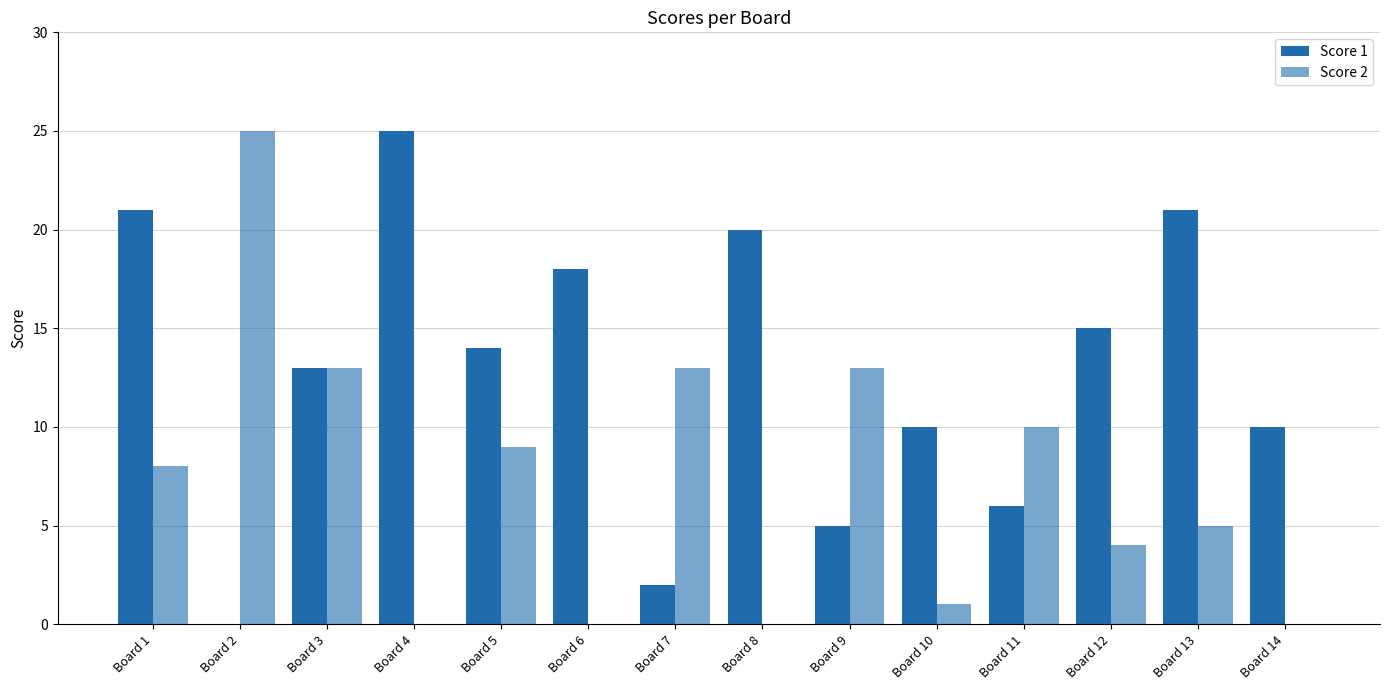

What is the difference between the maximum and minimum values in the Score 2 series?

25